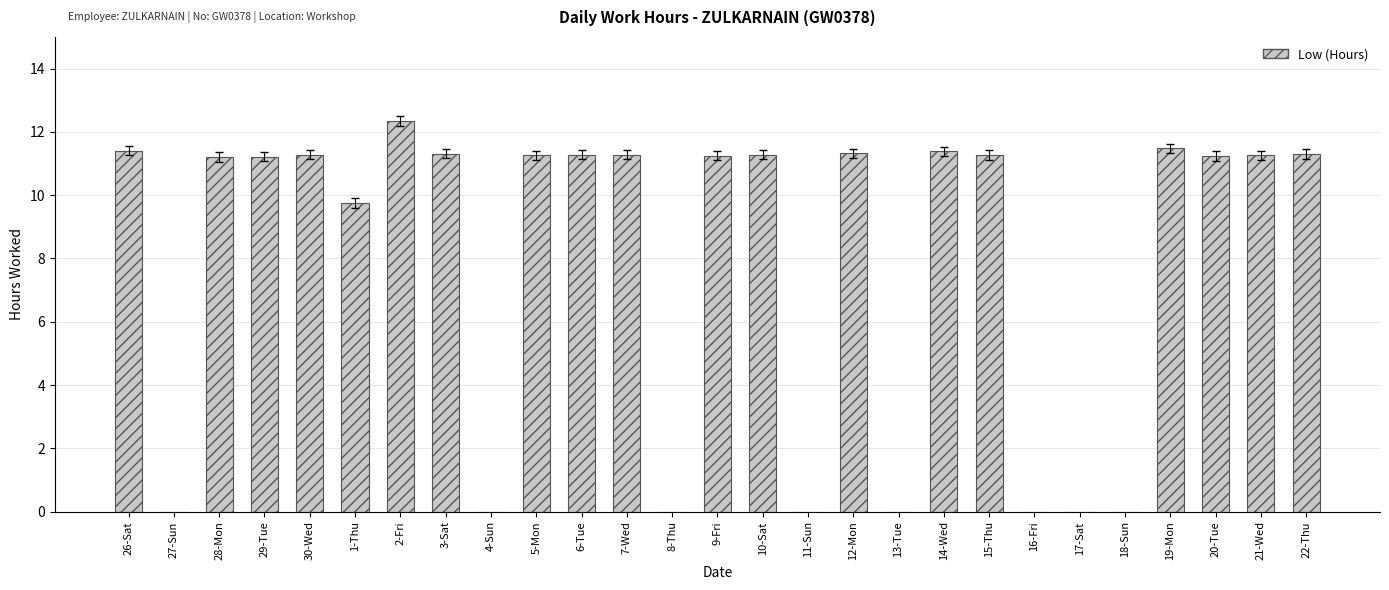

What is the difference between the values at 4-Sun and 14-Wed?

11.4